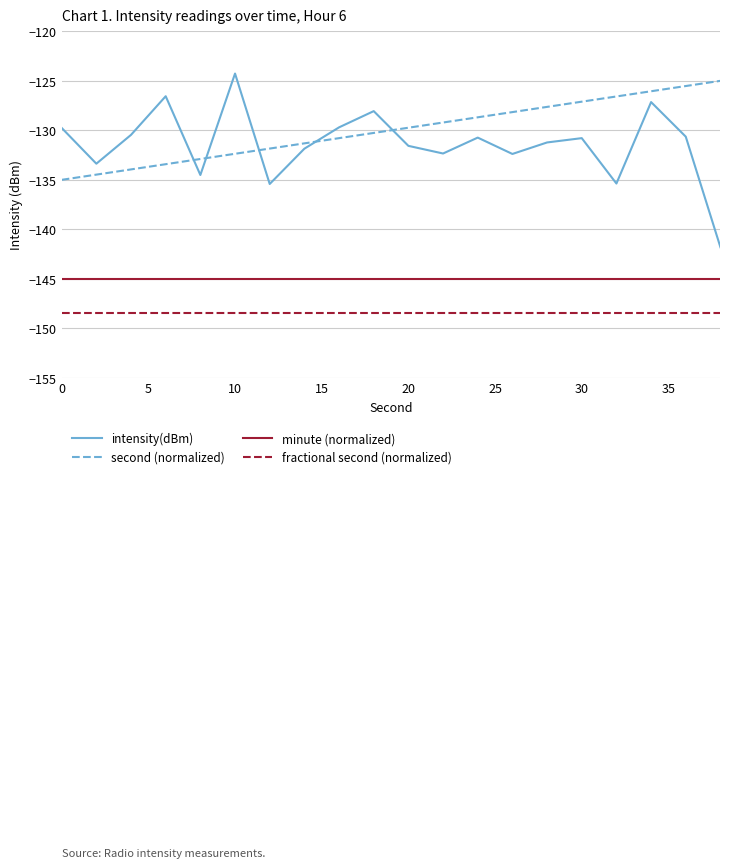

Which series has the largest range (max minus min)?

intensity(dBm)